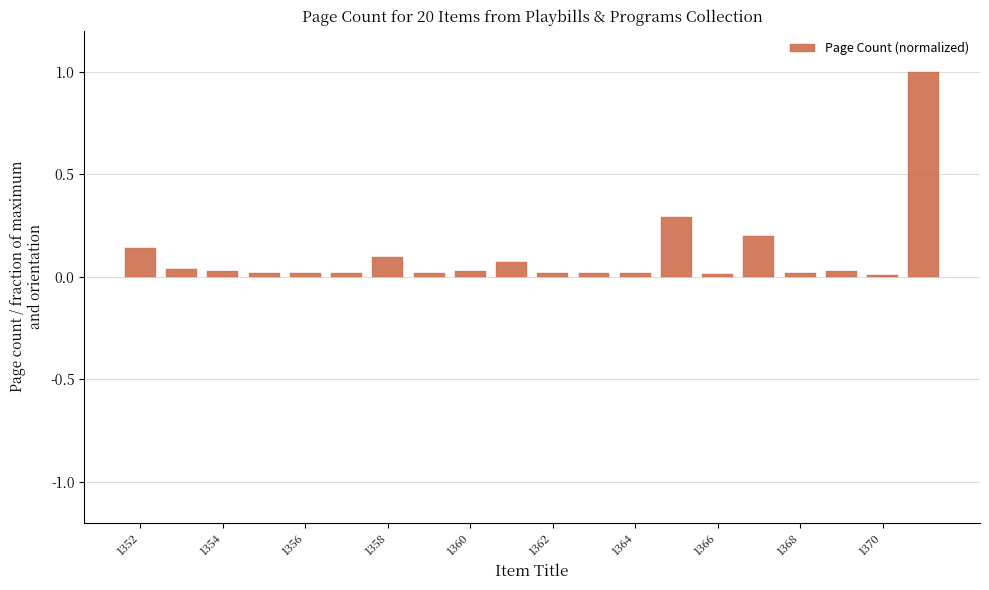

What is the sum of all values?

2.1